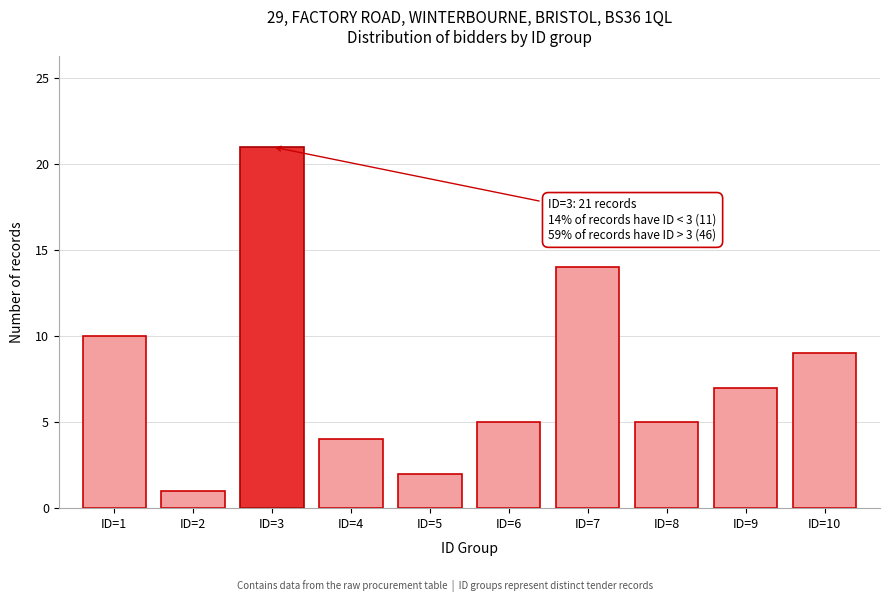

Reading left to right, extract all data points from this chart.

10	1	21	4	2	5	14	5	7	9